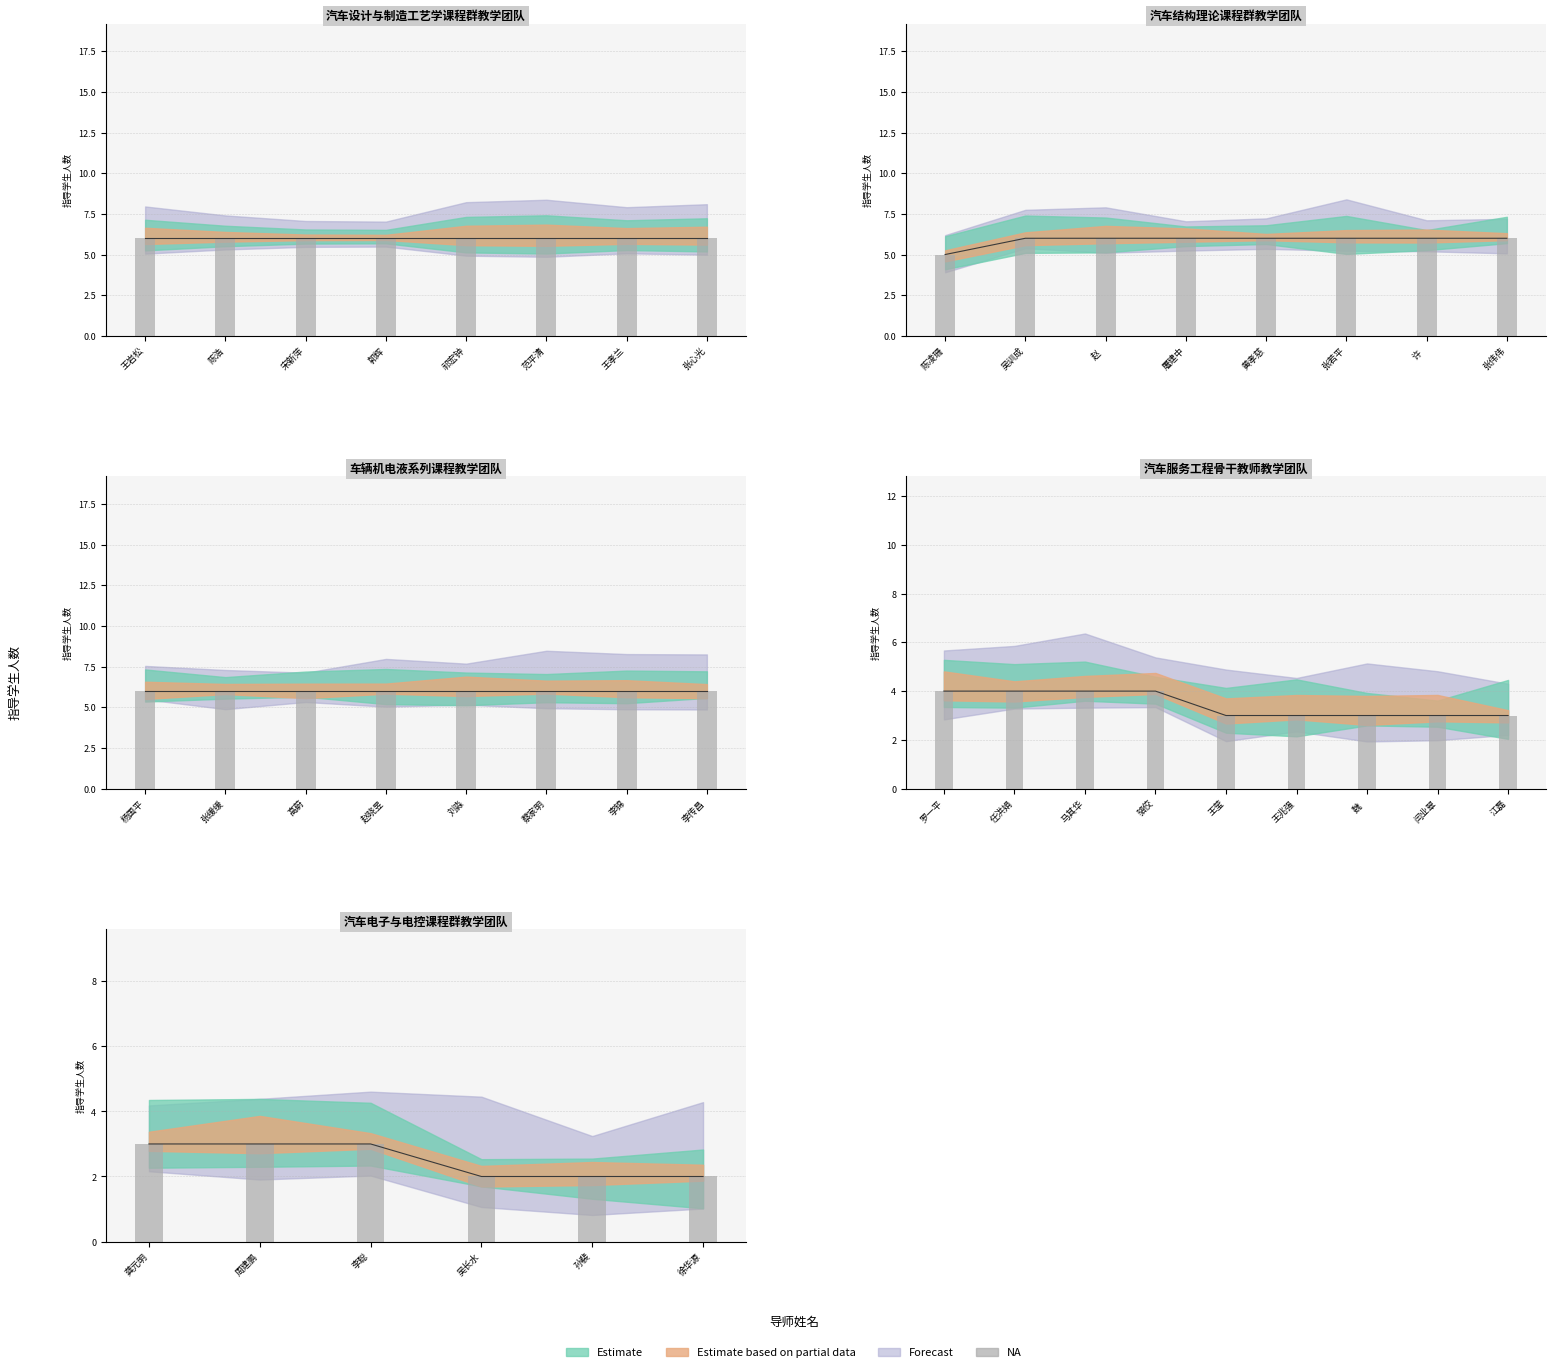

Does the chart contain stacked bars?

No